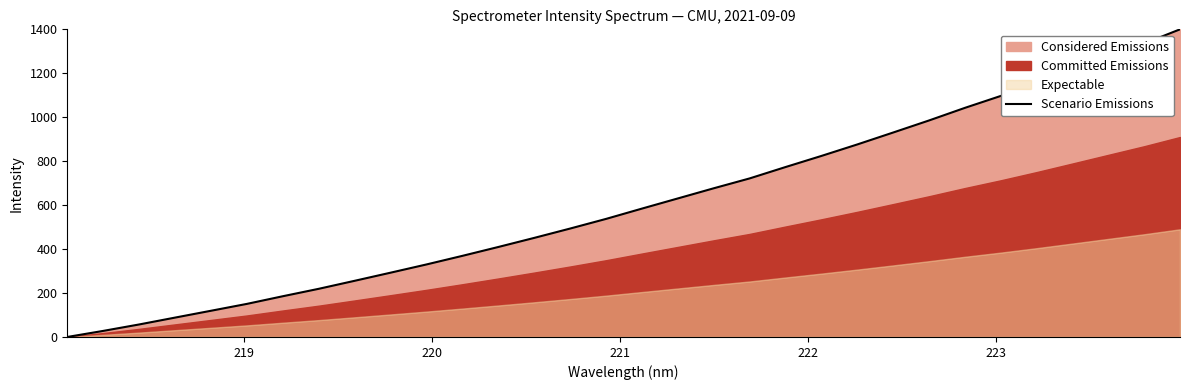

True or false: there are more than 0 points higher than both neighbors.

False